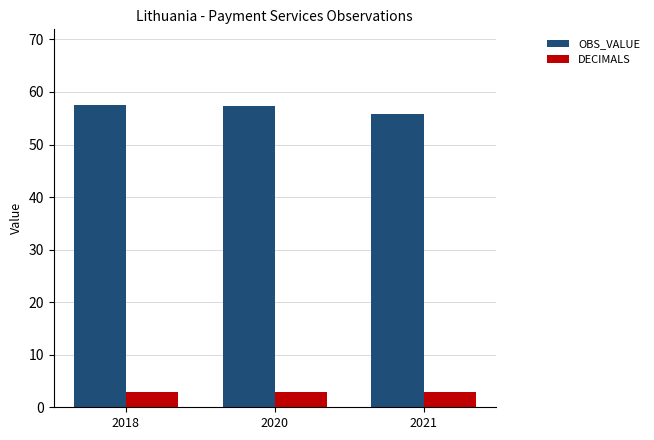

What is the lowest value of the OBS_VALUE series?

55.8